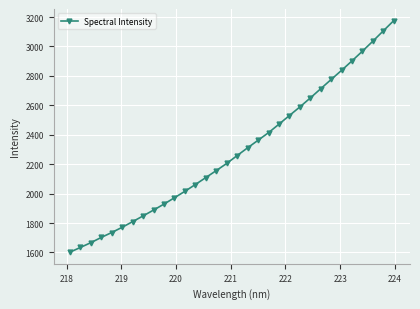

What is the value of the 7th point from the left?

1809.3